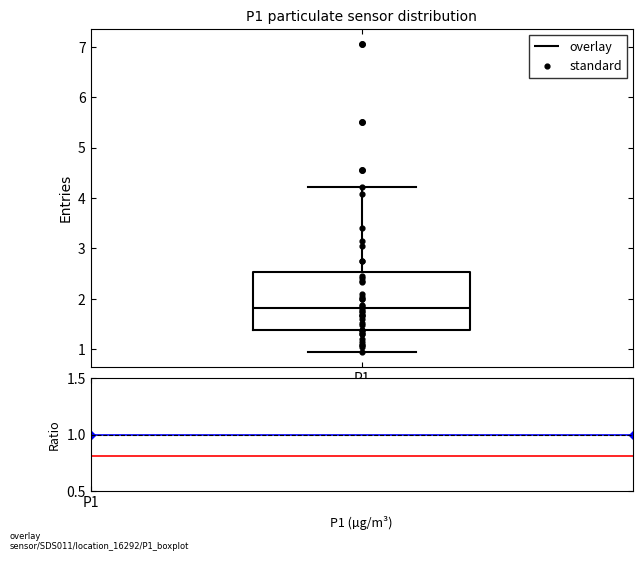

Read this box plot against the y-axis: the position of the median line, the range covered by the box, and the ends of both whiskers. The values are not printed on the chart, so give them approximately, as read against the axis.

median 1.8, box 1.4 to 2.5, whiskers 1.0 to 4.2